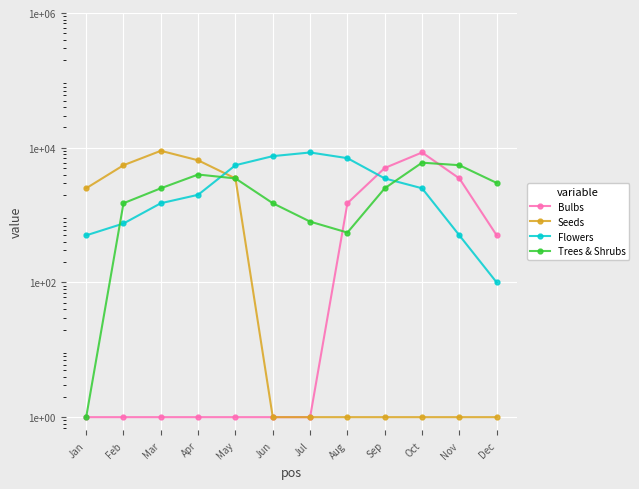

Reading right to left, transcribe all the data shown in this chart.

Bulbs: 500	3500	8500	5000	1500	1	1	1	1	1	1	1
Seeds: 1	1	1	1	1	1	1	3500	6500	9000	5500	2500
Flowers: 100	500	2500	3500	7000	8500	7500	5500	2000	1500	750	500
Trees & Shrubs: 3000	5500	6000	2500	550	800	1500	3500	4000	2500	1500	1